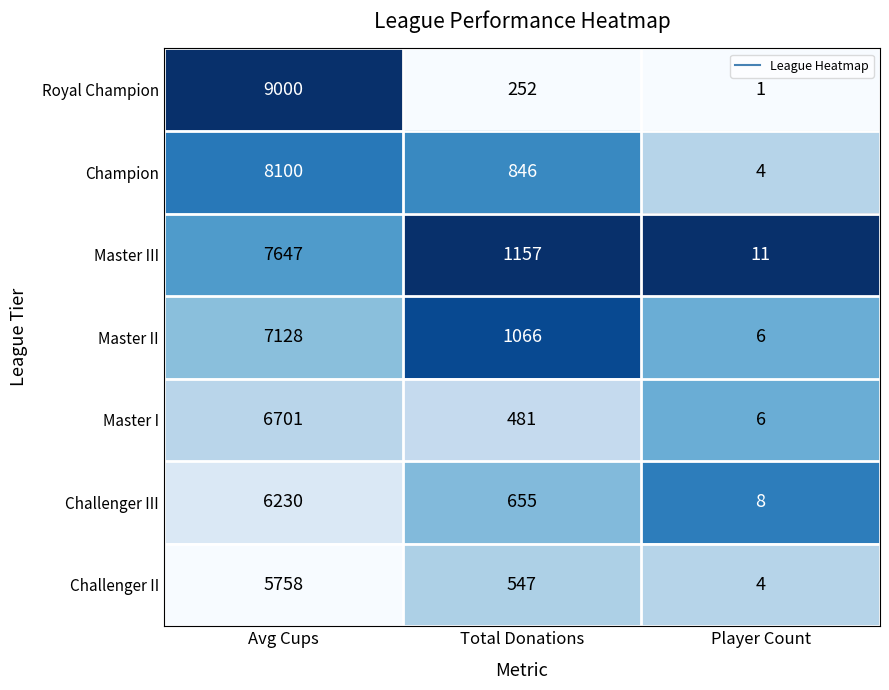

How many Champion values are between 4 and 8100?

3